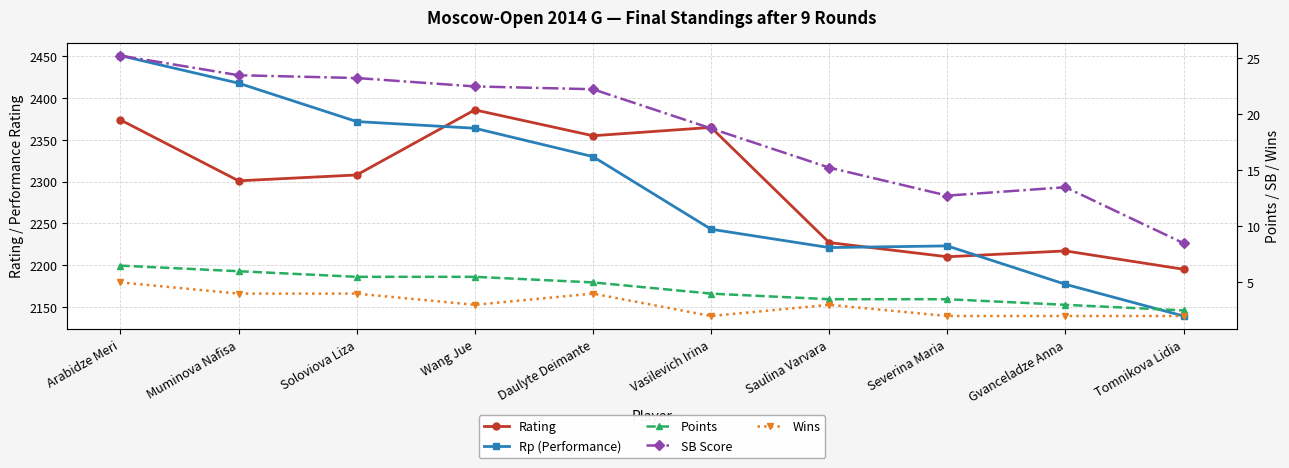

What is the label of the 3rd point from the right?

Severina Maria